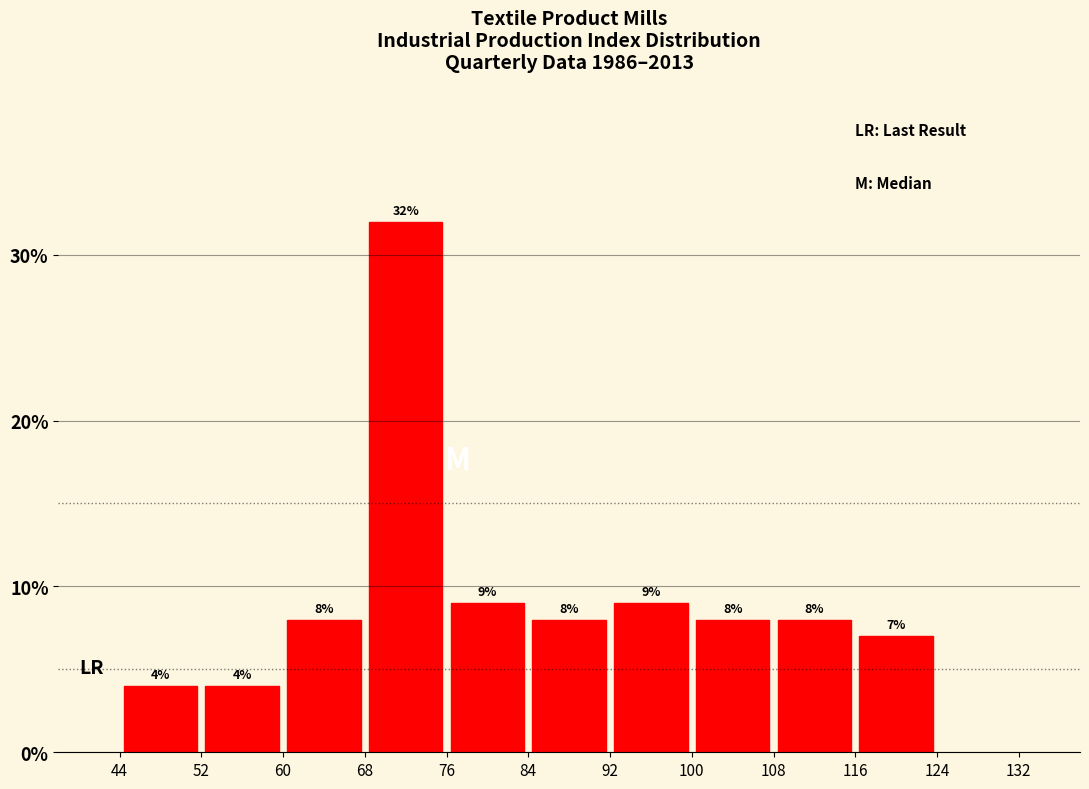

Which range on the x-axis has the tallest bar?

68 to 76